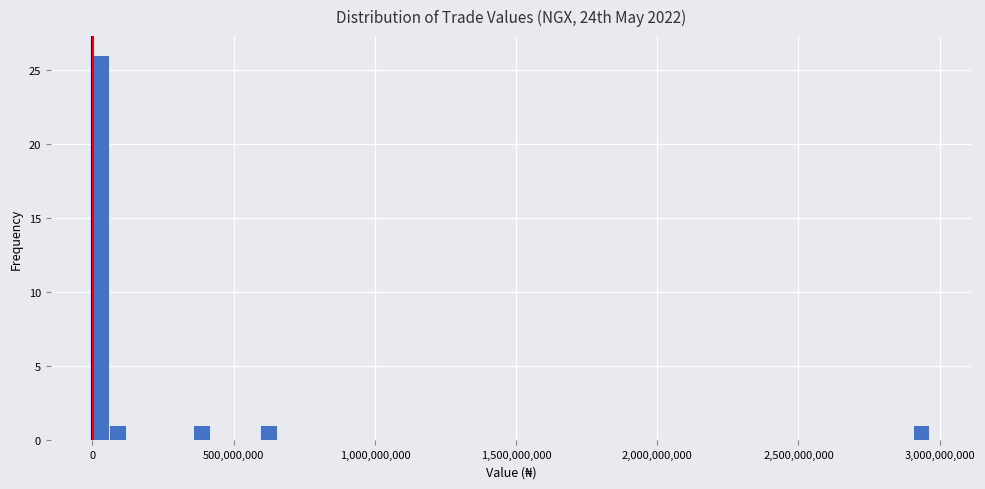

Read against the x-axis, roughly where is the centre of the tallest bar?

50000000